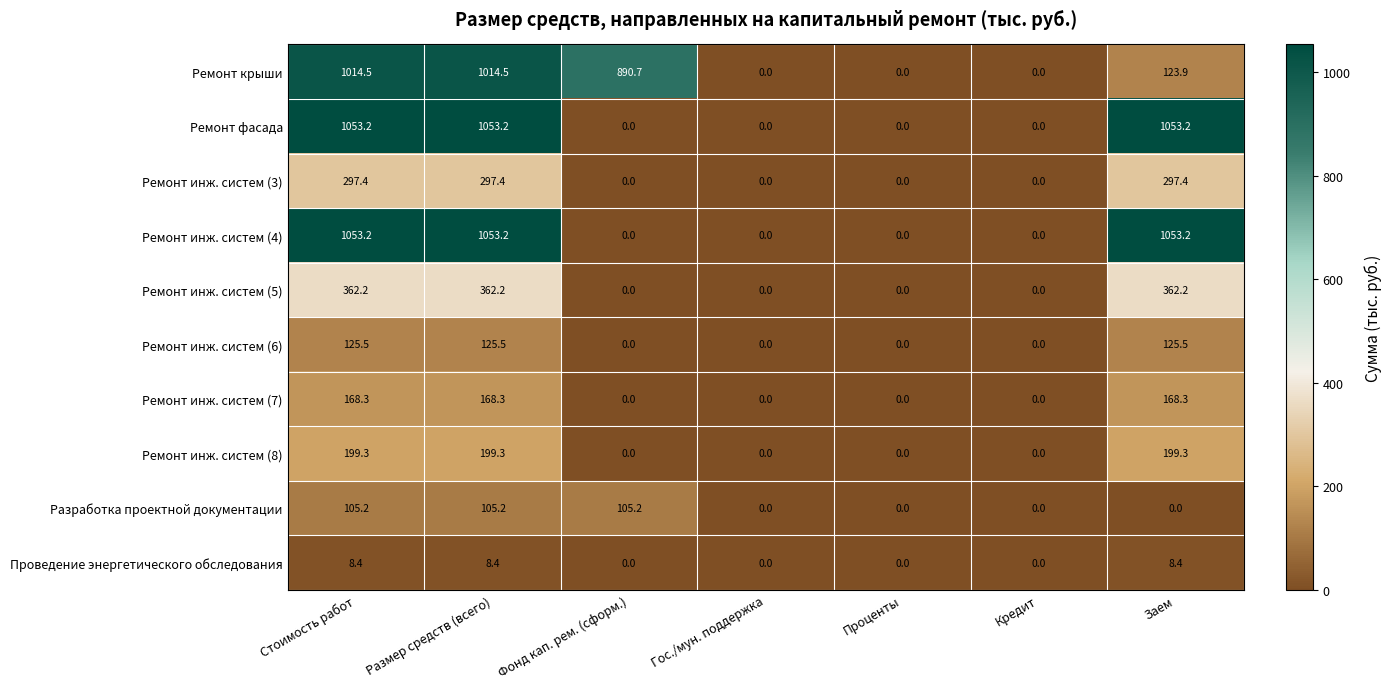

Is the value of Разработка проектной документации at Фонд кап. рем. (сформ.) greater than the value of Ремонт инж. систем (7) at Заем?

No